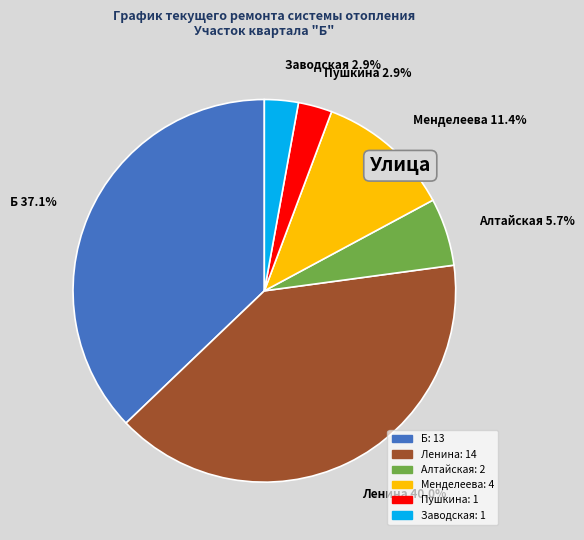

Between Менделеева 11.4% and Алтайская 5.7%, which is larger?

Менделеева 11.4%